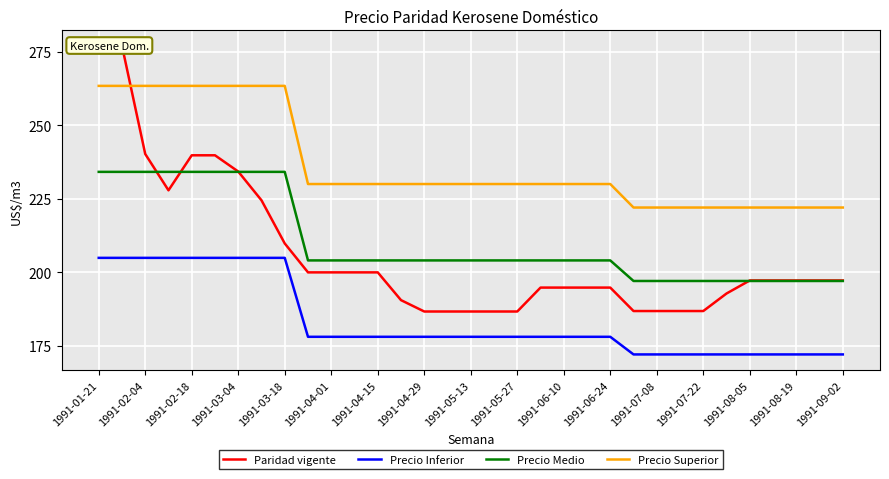

True or false: Precio Medio and Precio Superior intersect in this chart.

False